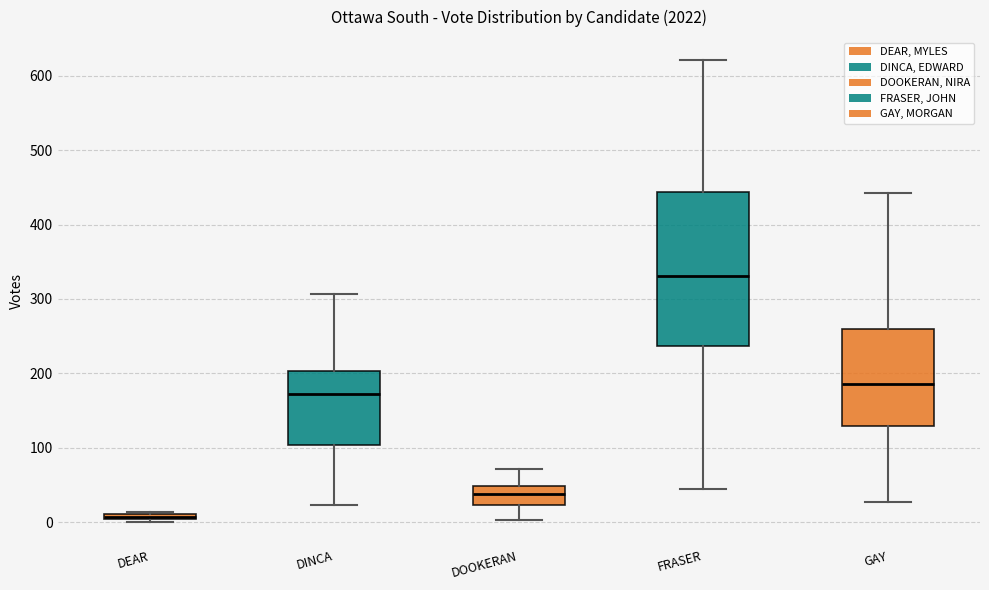

Which box's median line is the lowest?

DEAR